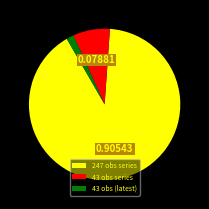

How many segments does this pie chart have?

3